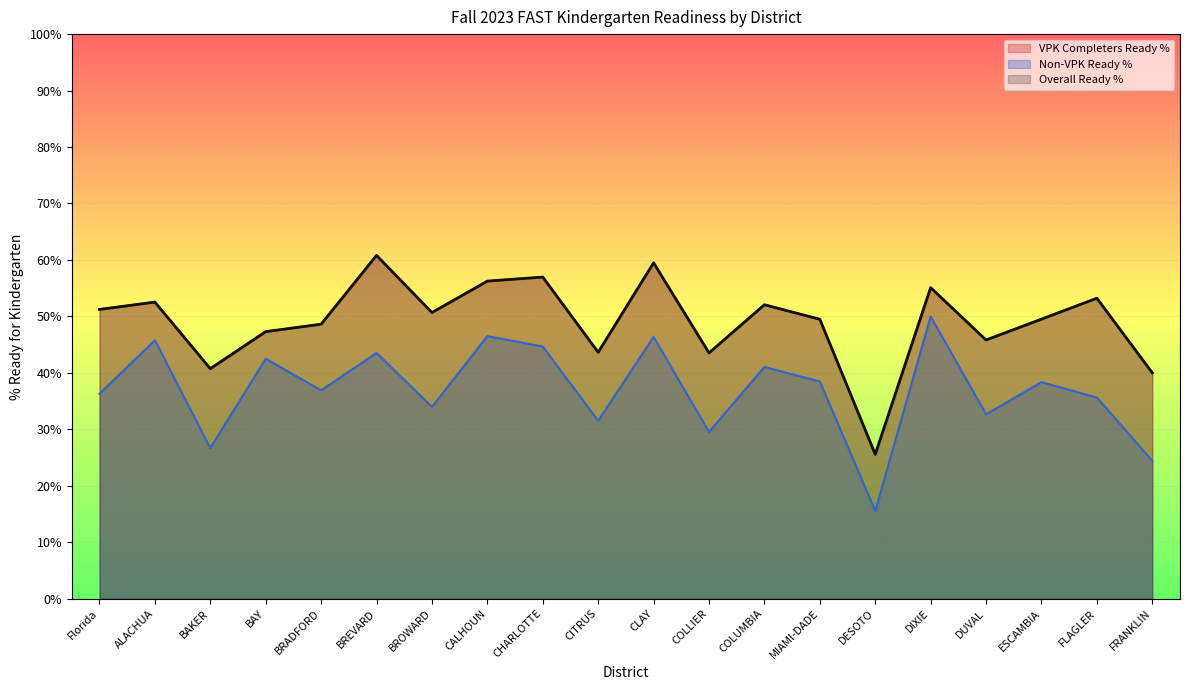

Is it true that Non-VPK Ready % equals 60.7 at ESCAMBIA?

False